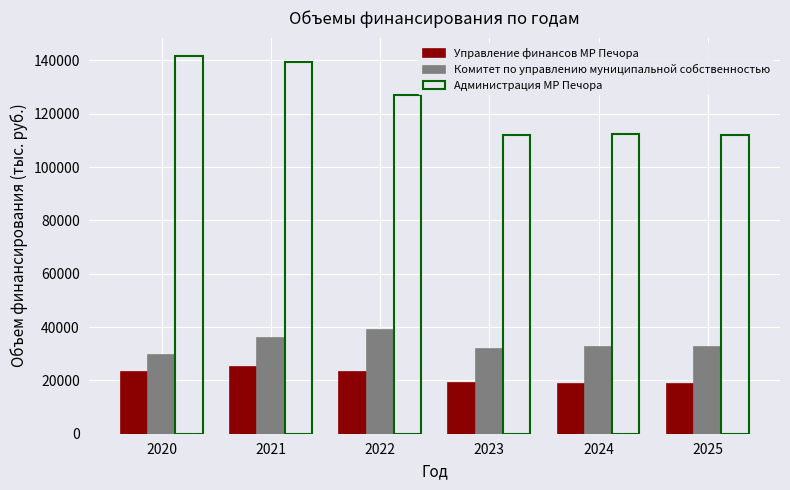

Which series has the widest spread of values?

Администрация МР Печора